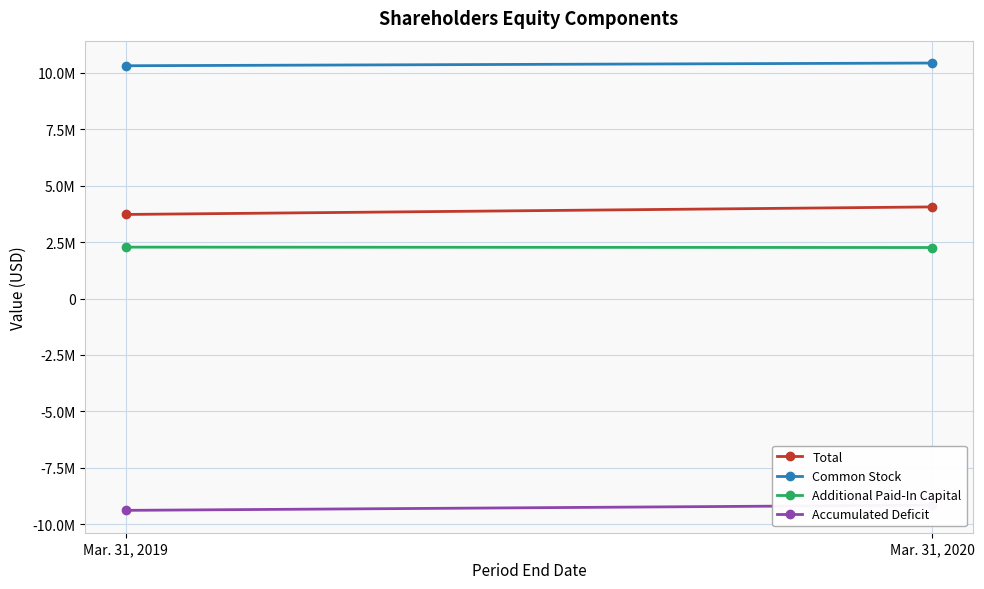

Count the number of data series in this chart.

4